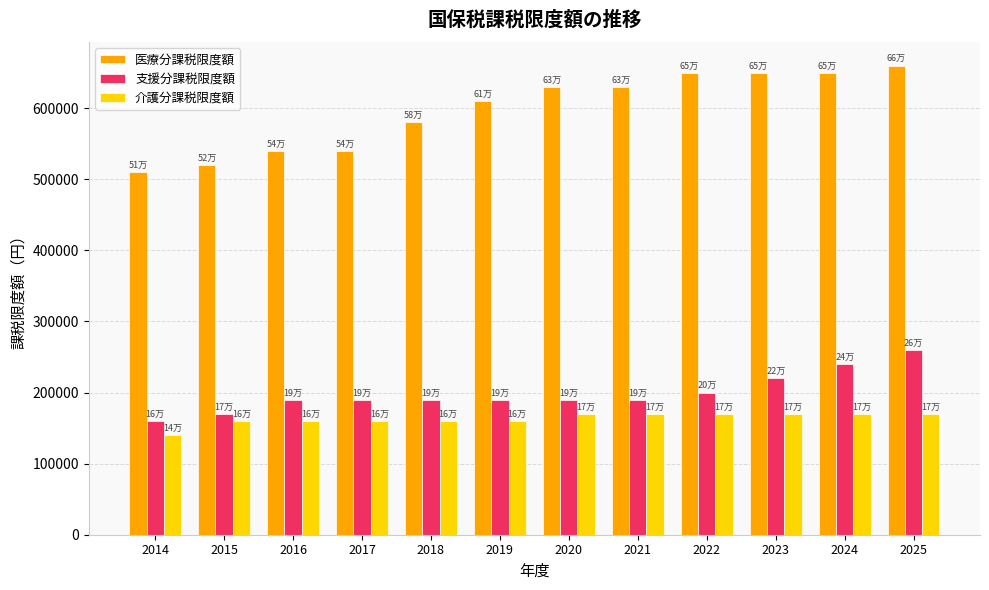

Are the bars horizontal?

No